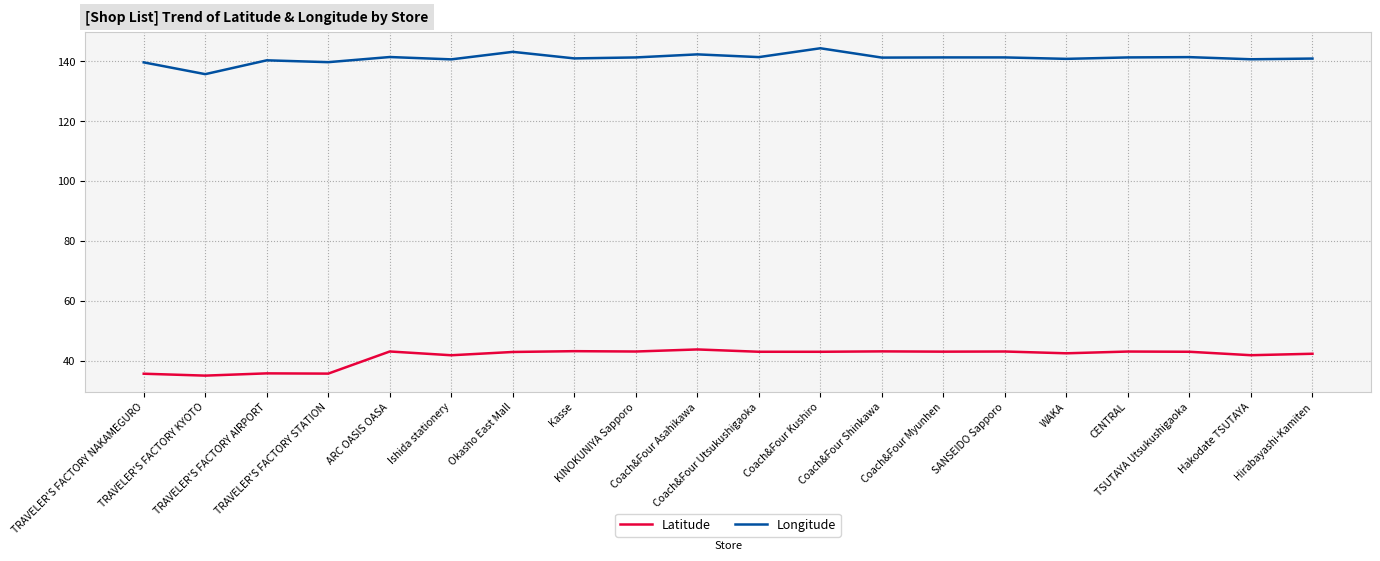

What is the smallest value displayed?

35.0